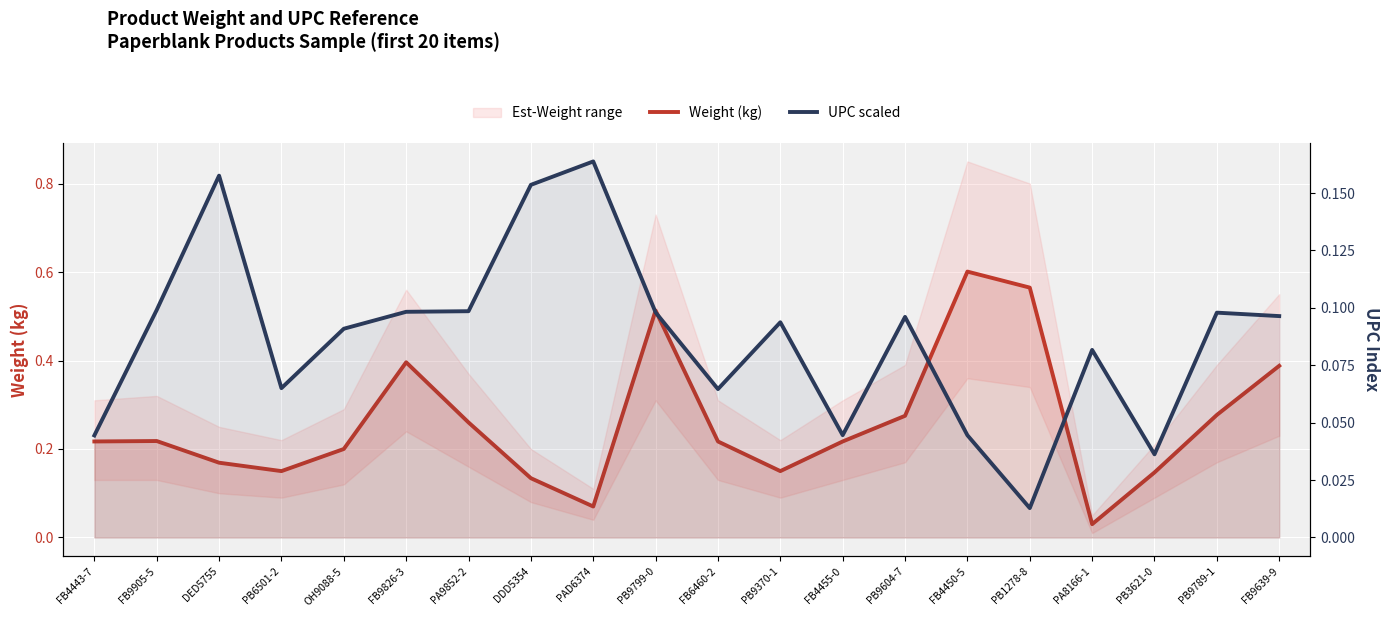

True or false: Weight (kg) has a value of 0.0 at PAD6374.

False